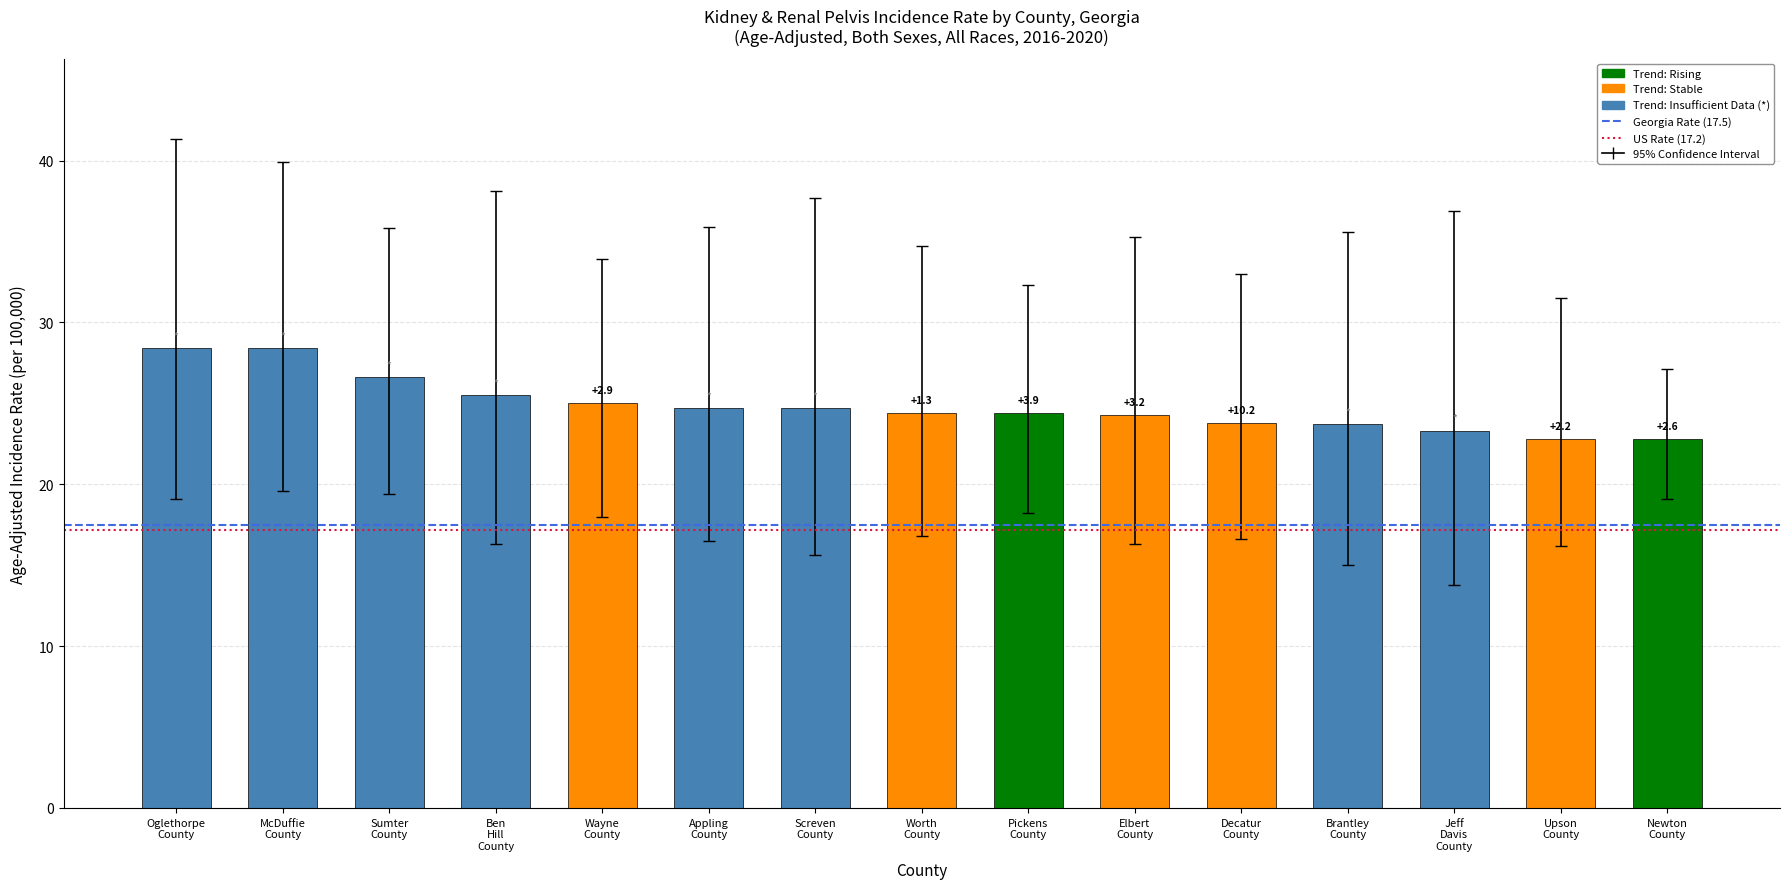

What is the label of the 11th bar from the right?

Wayne
County